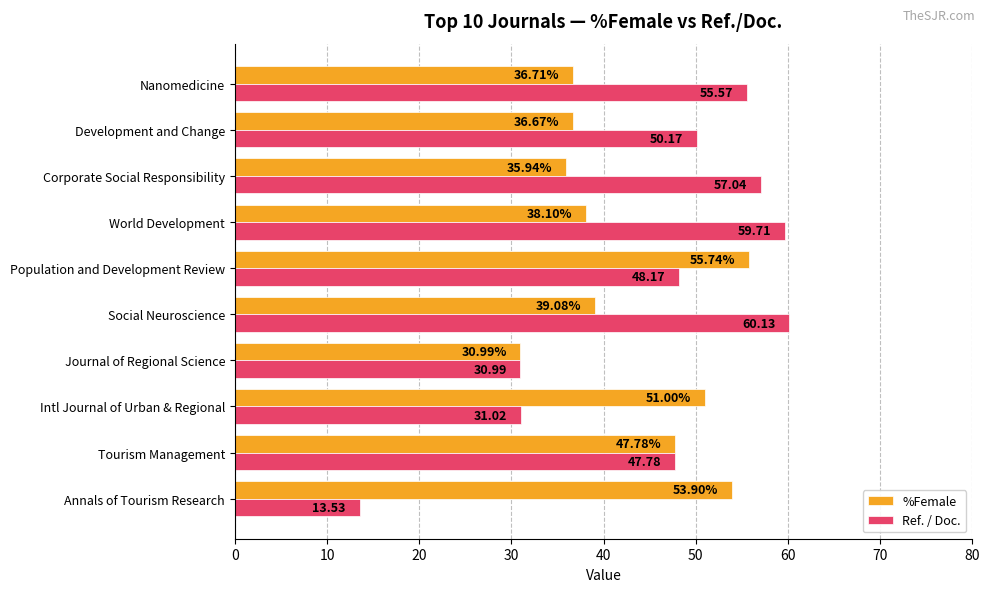

Which series has the widest spread of values?

Ref. / Doc.